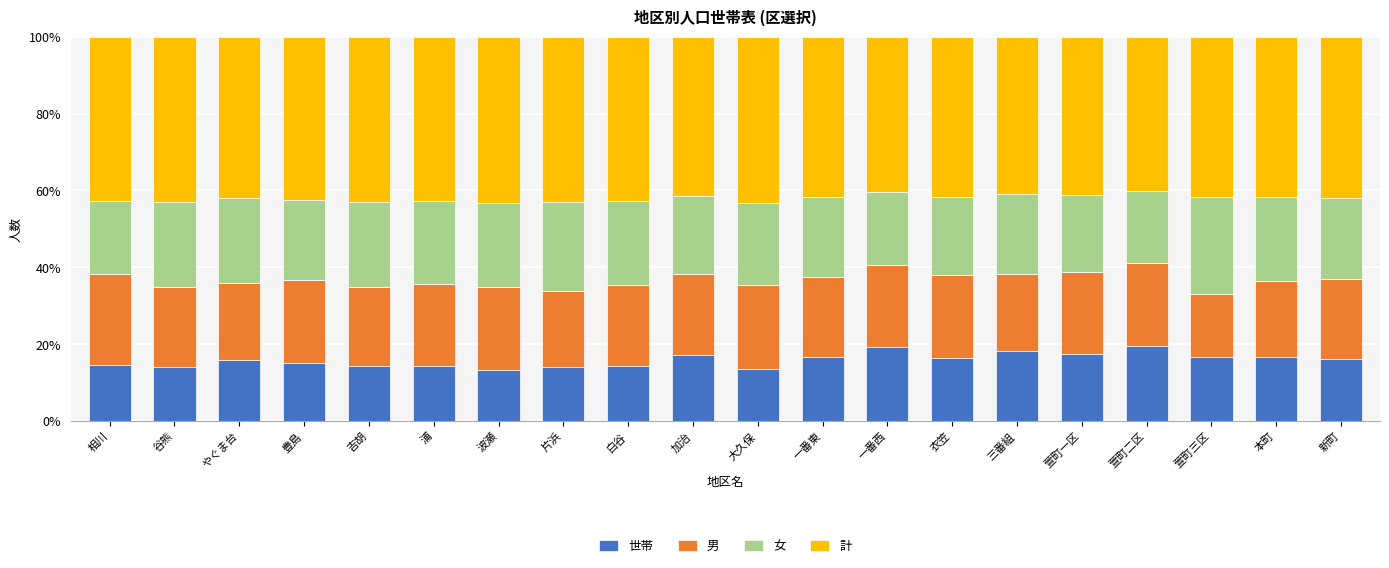

What is the difference between the maximum and minimum values in the 世帯 series?

6.2